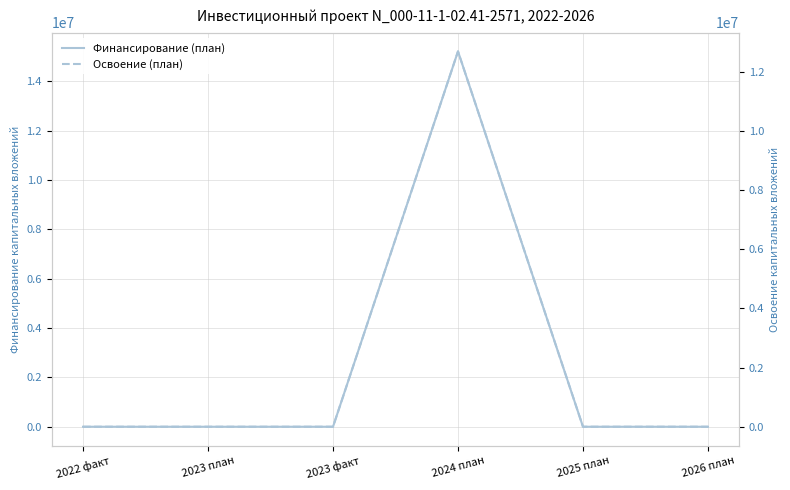

At which category is the sum across all series the highest?

2024 план